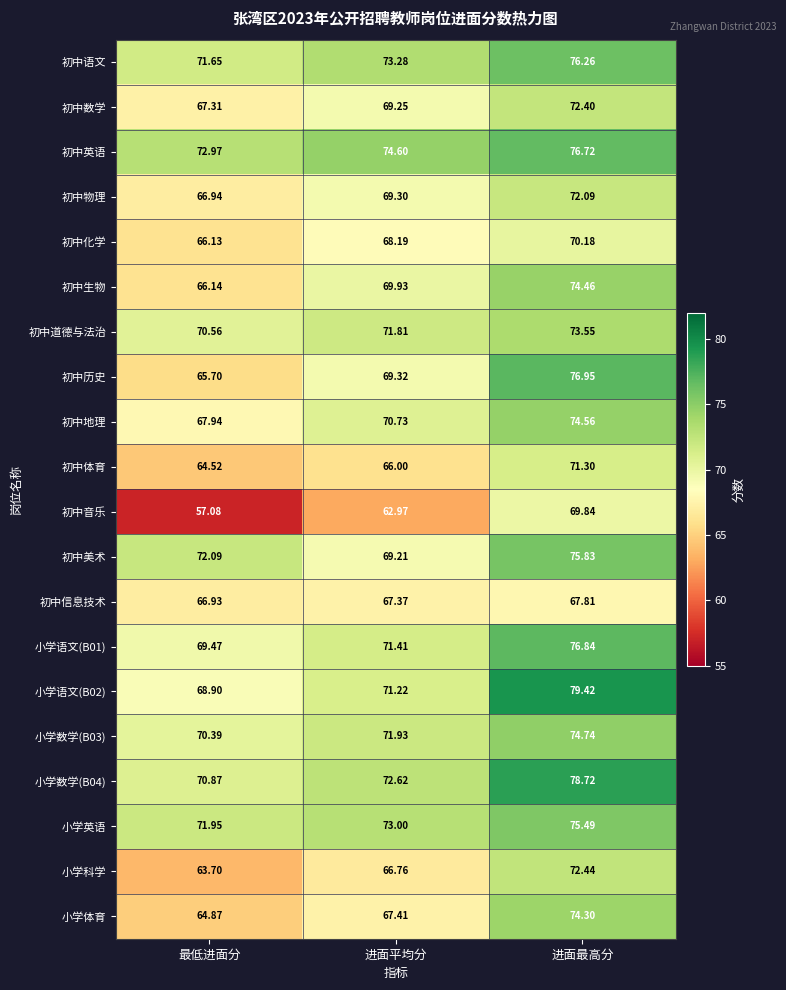

At which label is 小学英语 closest to 73?

进面平均分